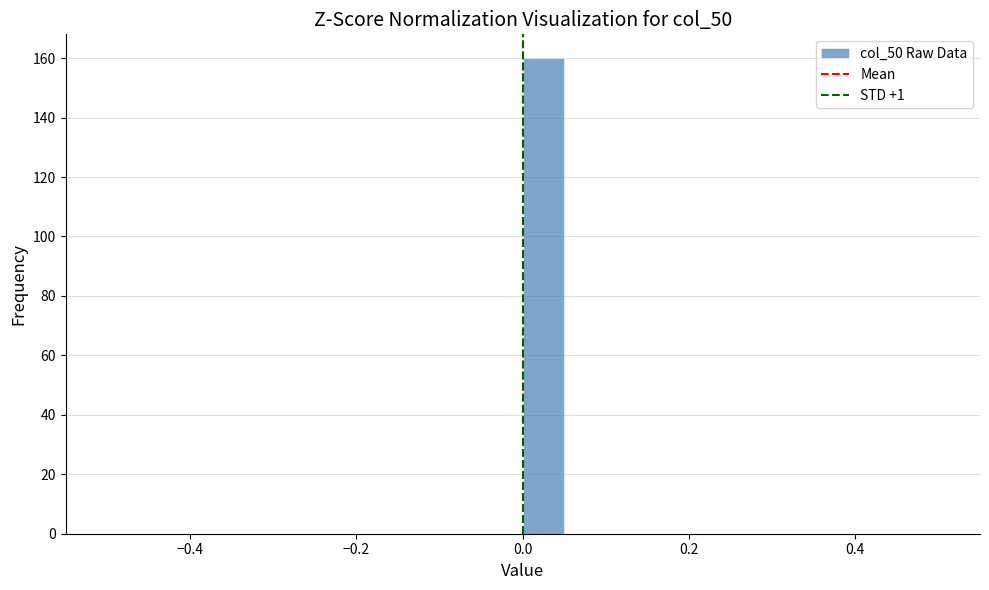

Read against the x-axis, roughly where is the centre of the tallest bar?

0.02